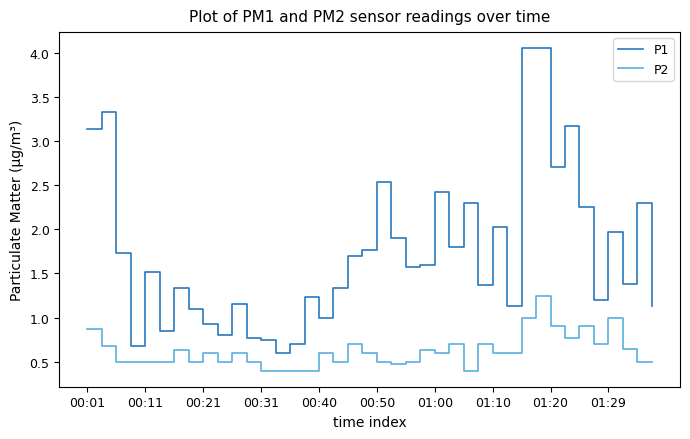

Which series has the widest spread of values?

P1